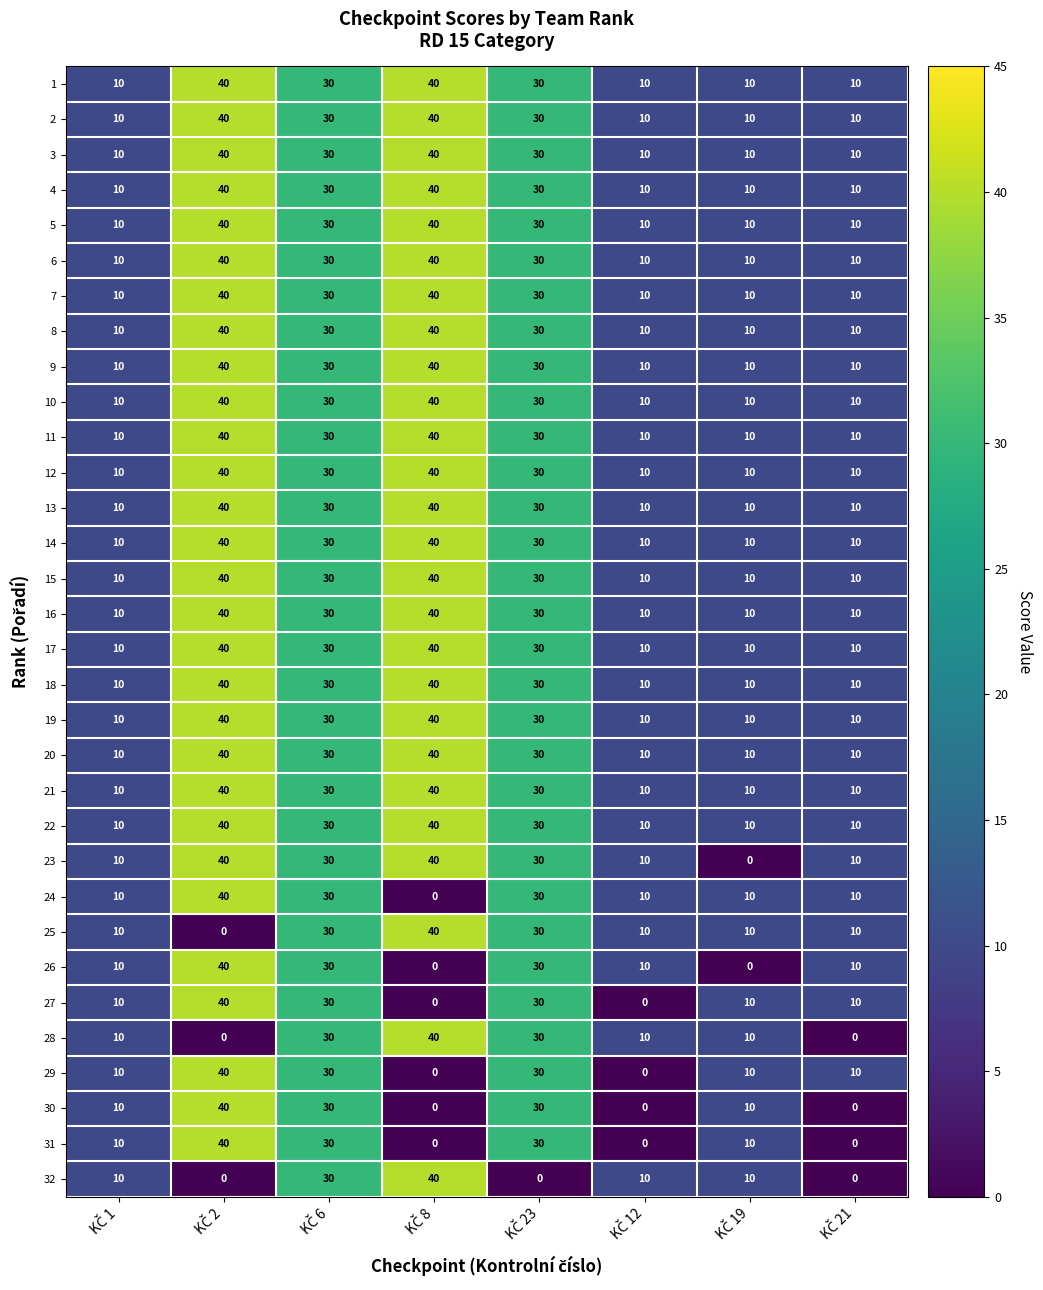

Count the 29 values in the range 10 to 30.

5